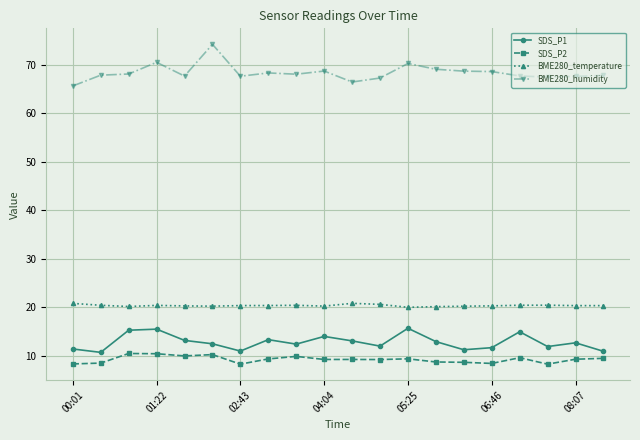

True or false: BME280_temperature and BME280_humidity intersect in this chart.

False